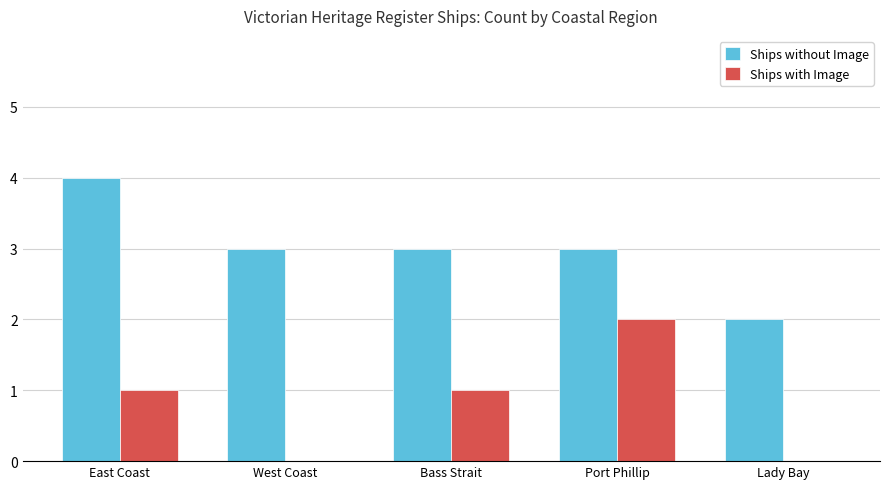

Which series has the largest total across all categories?

Ships without Image